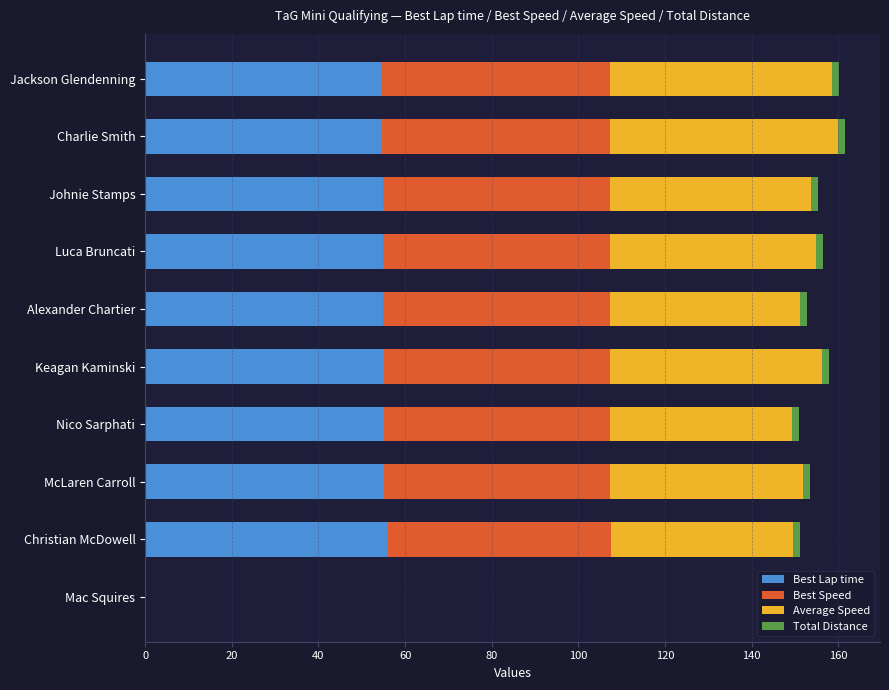

What is the sum of all Best Lap time values?

495.2